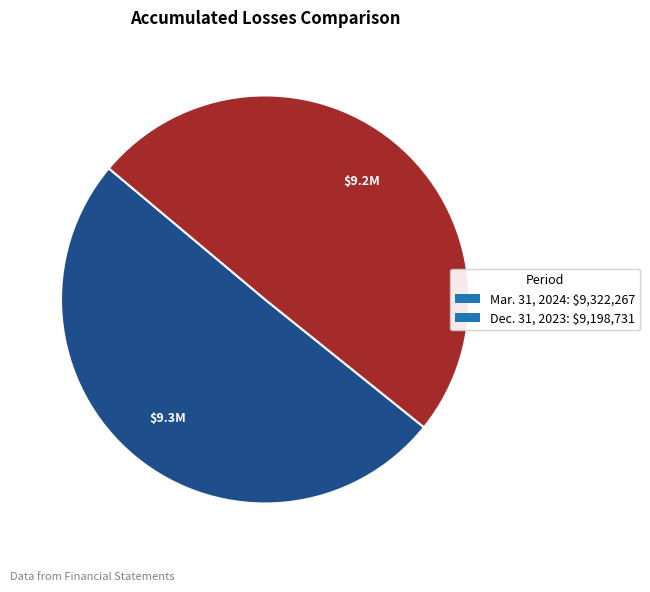

What is the majority slice?

Mar. 31, 2024